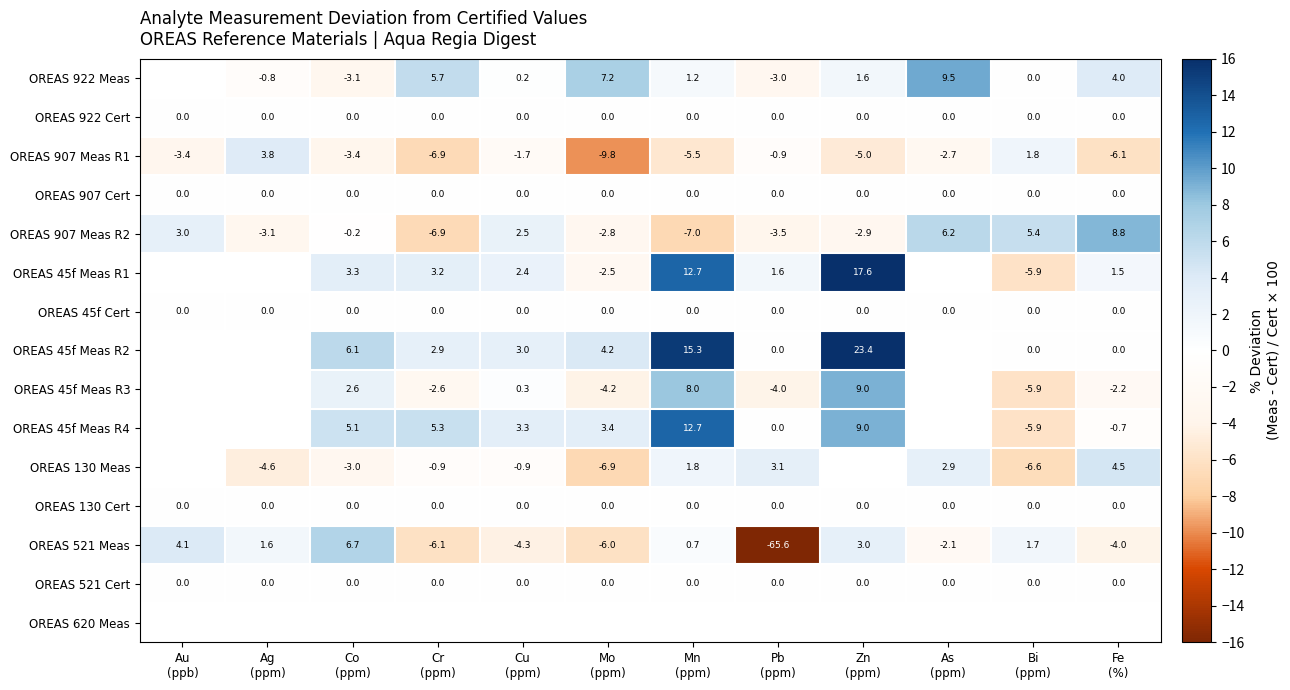

Which series has the widest spread of values?

OREAS 521 Meas